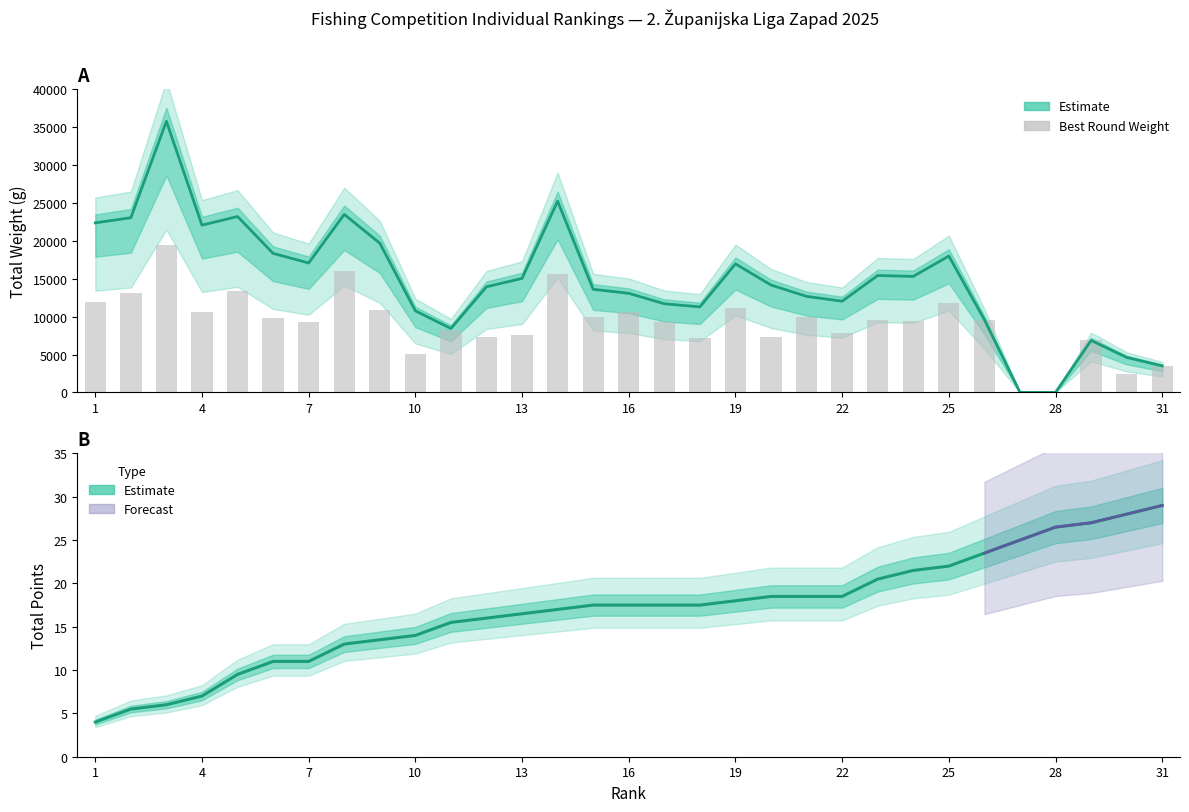

What is the sum of all Total Points (UKUPNO) values?

526.0